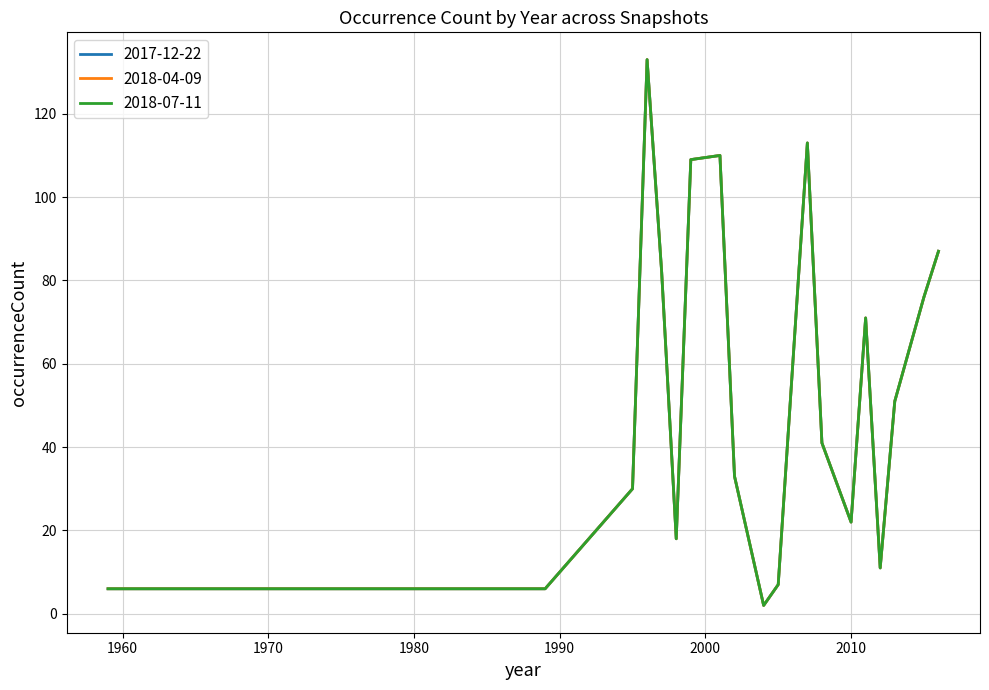

Is this an area chart (filled region under the line)?

No